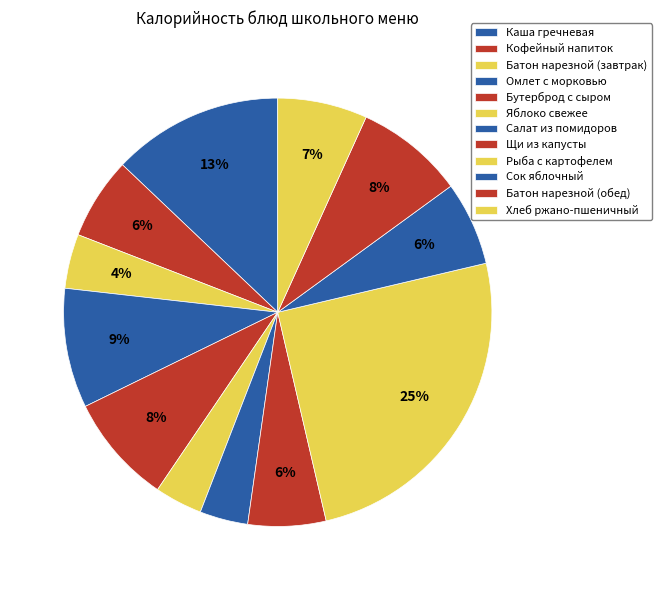

How many slices are in this pie chart?

12